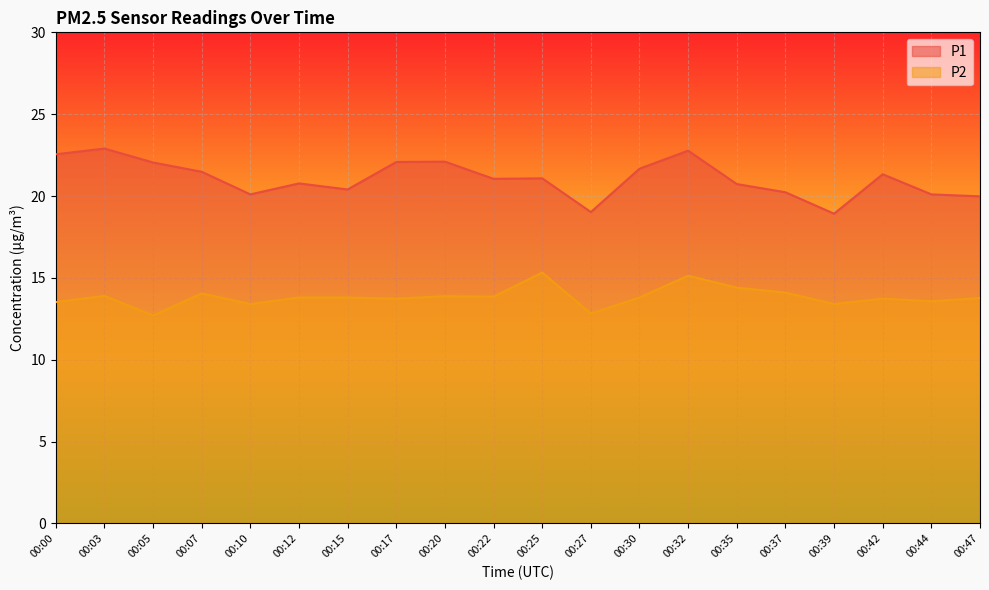

True or false: P2 and P1 intersect in this chart.

False